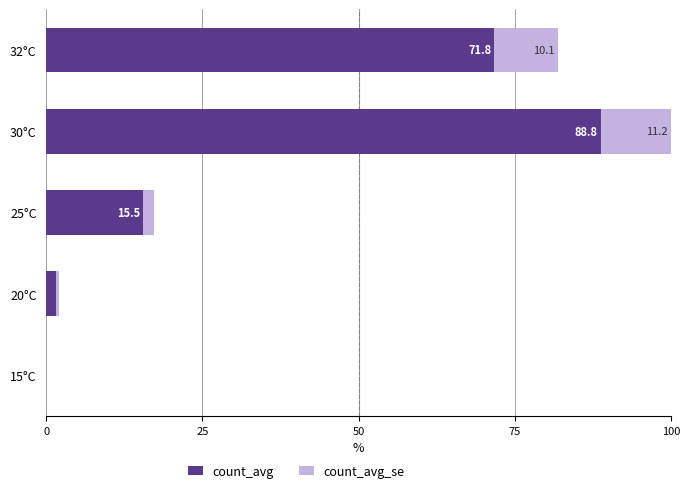

What is the approximate value of count_avg at 32°C?

71.8